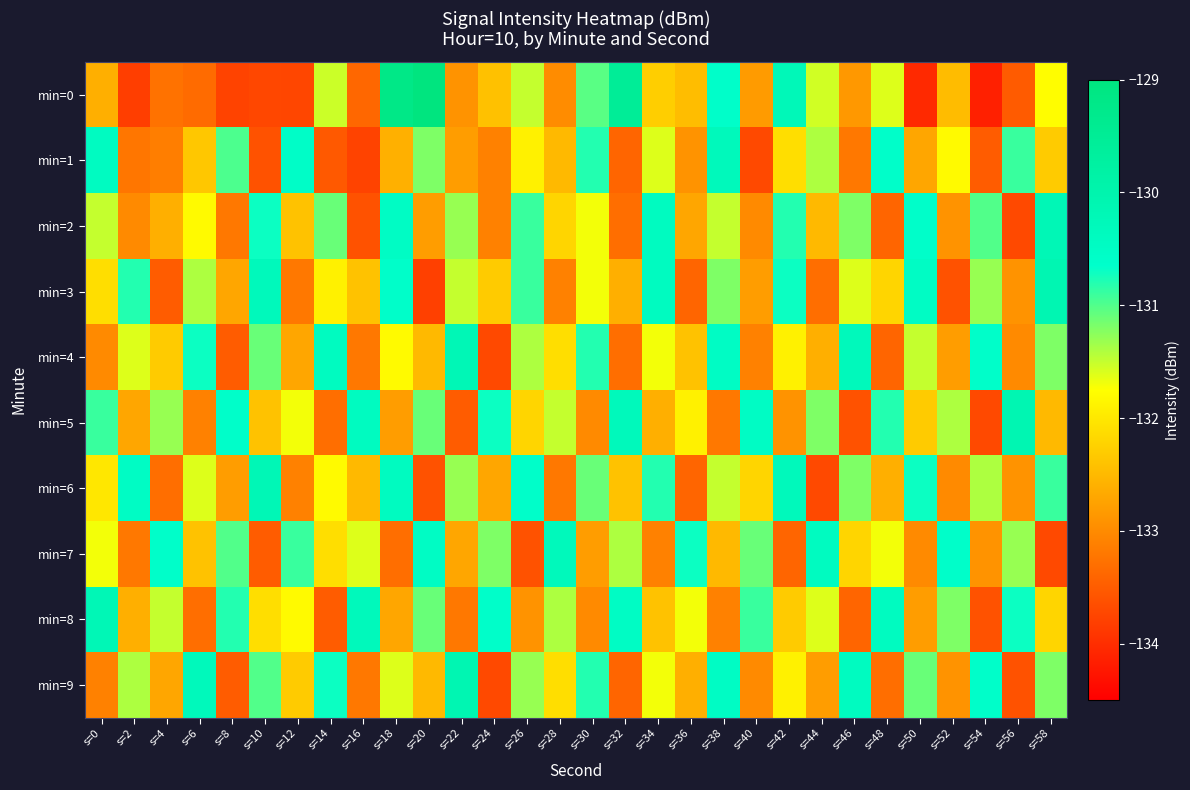

What is the greatest value displayed?

-129.0